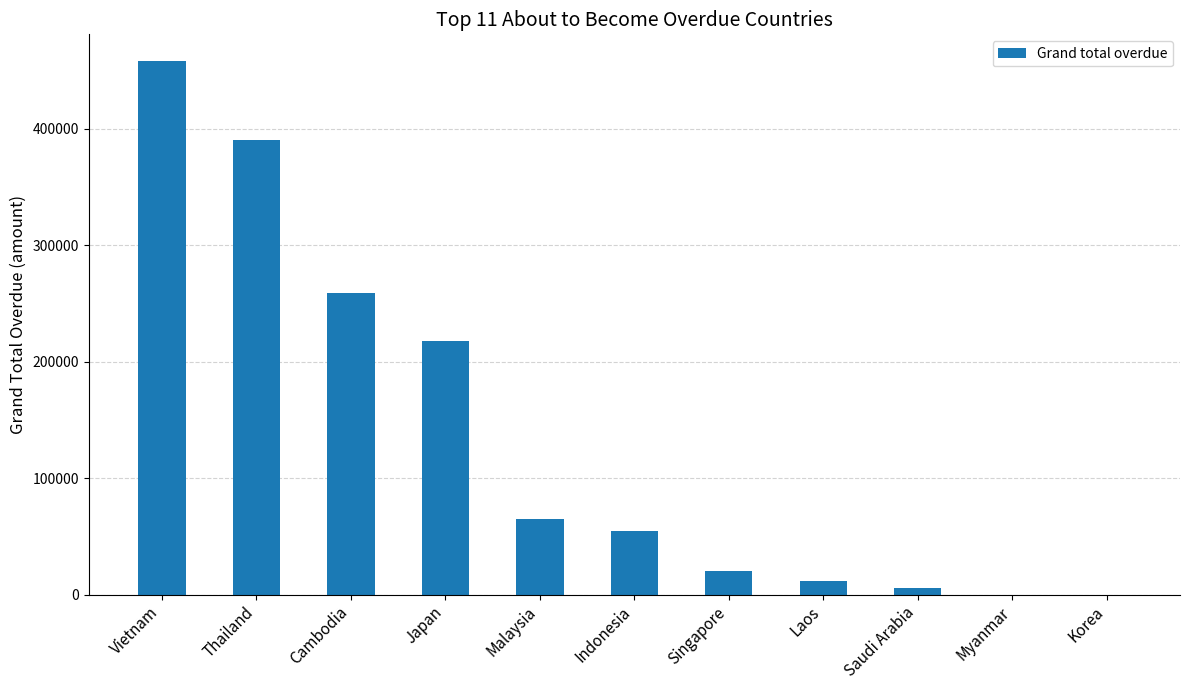

What is the maximum value shown in the chart?

458062.2